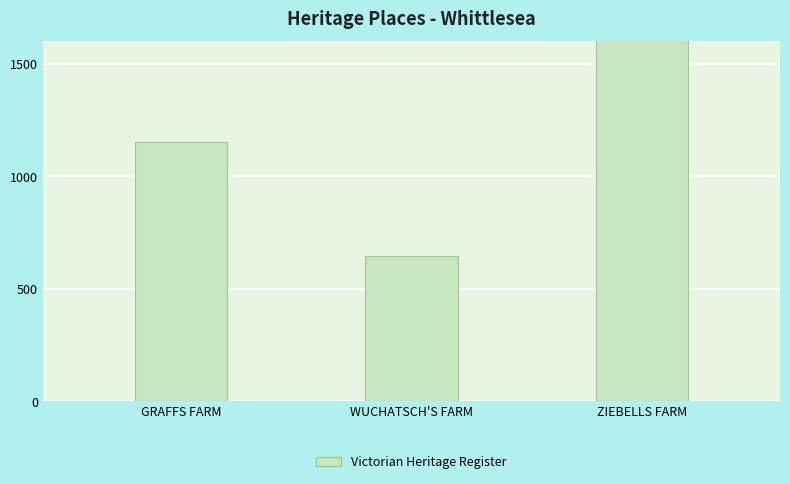

List the labels in order of value, smallest first.

WUCHATSCH'S FARM, GRAFFS FARM, ZIEBELLS FARM